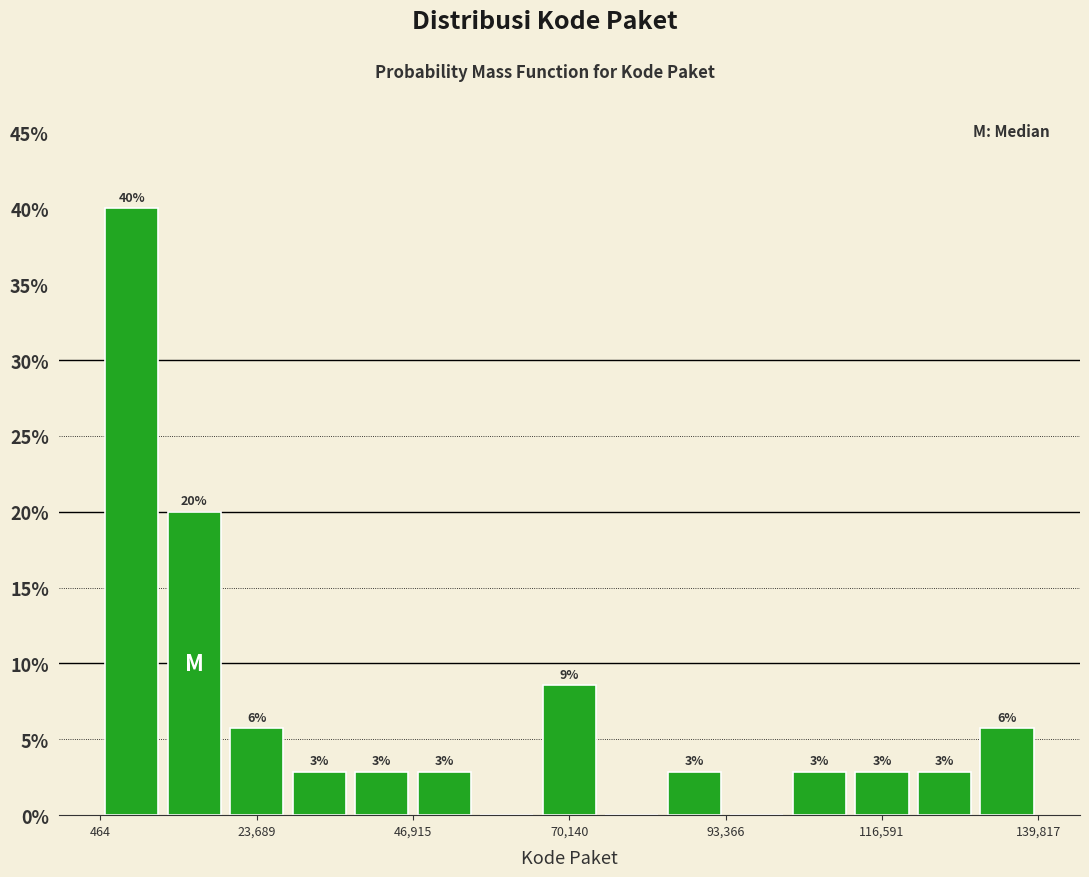

Read against the x-axis, roughly where is the centre of the tallest bar?

5000